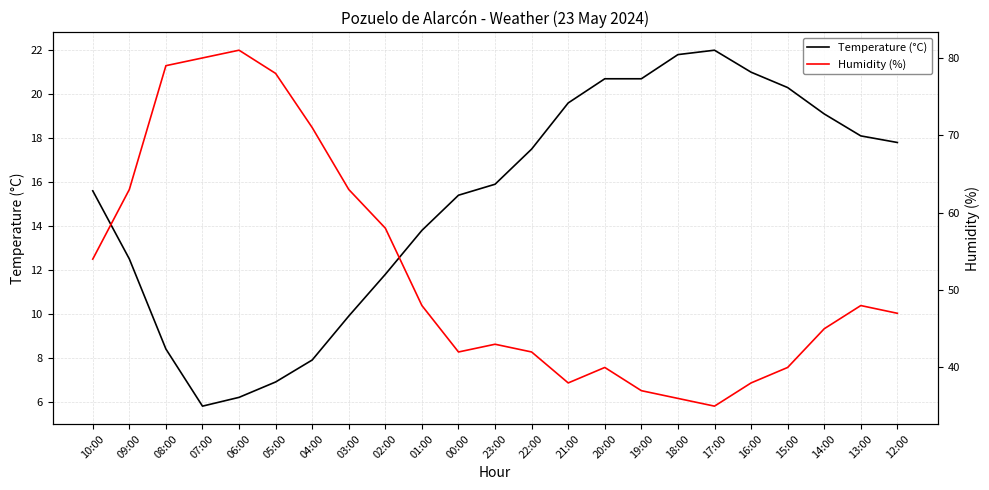

Which series has the widest spread of values?

Humidity (%)